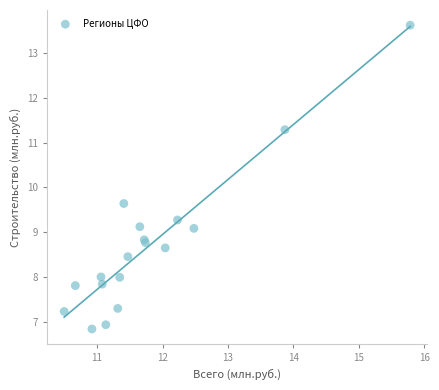

What Y value in the scatter plot is closest to 10?

9.6